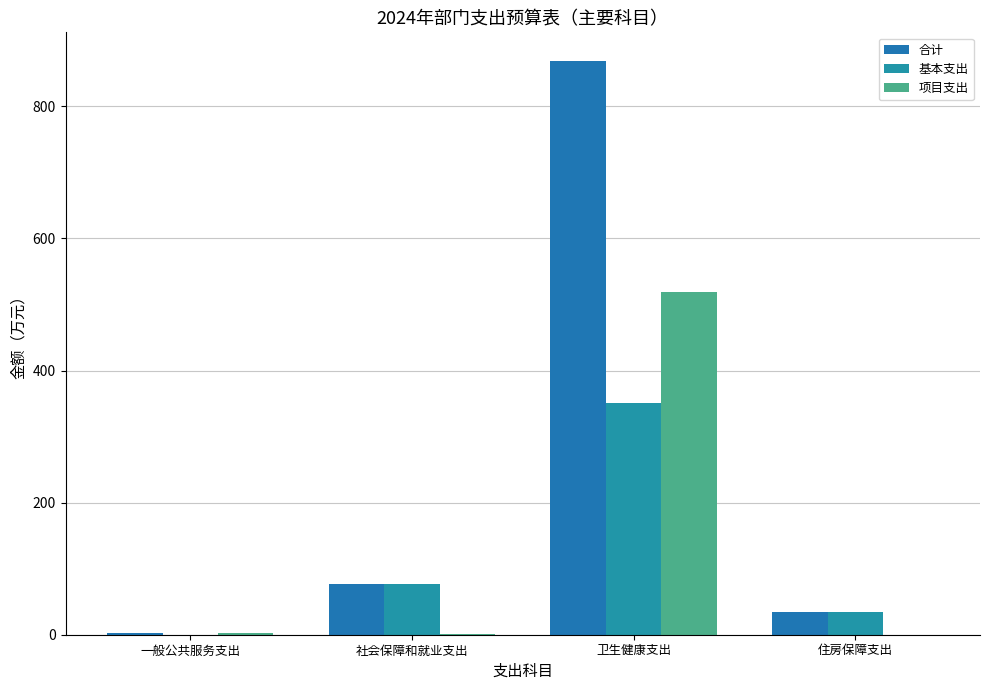

Is the value of 合计 at 卫生健康支出 greater than the value of 项目支出 at 一般公共服务支出?

Yes